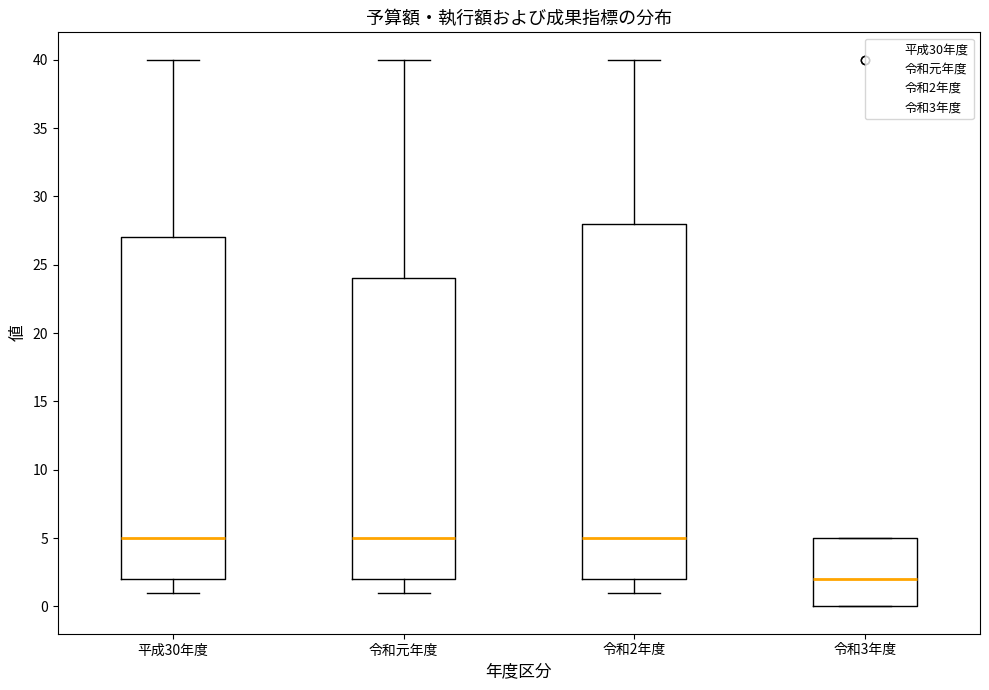

Reading left to right, read every box against the y-axis: the position of its median line, the range the box covers, and the ends of its whiskers. The values are not printed on the chart, so give them approximately, as read against the axis.

平成30年度: median 5, box 2 to 27, whiskers 1 to 40
令和元年度: median 5, box 2 to 24, whiskers 1 to 40
令和2年度: median 5, box 2 to 28, whiskers 1 to 40
令和3年度: median 2, box 0 to 5, whiskers 0 to 5